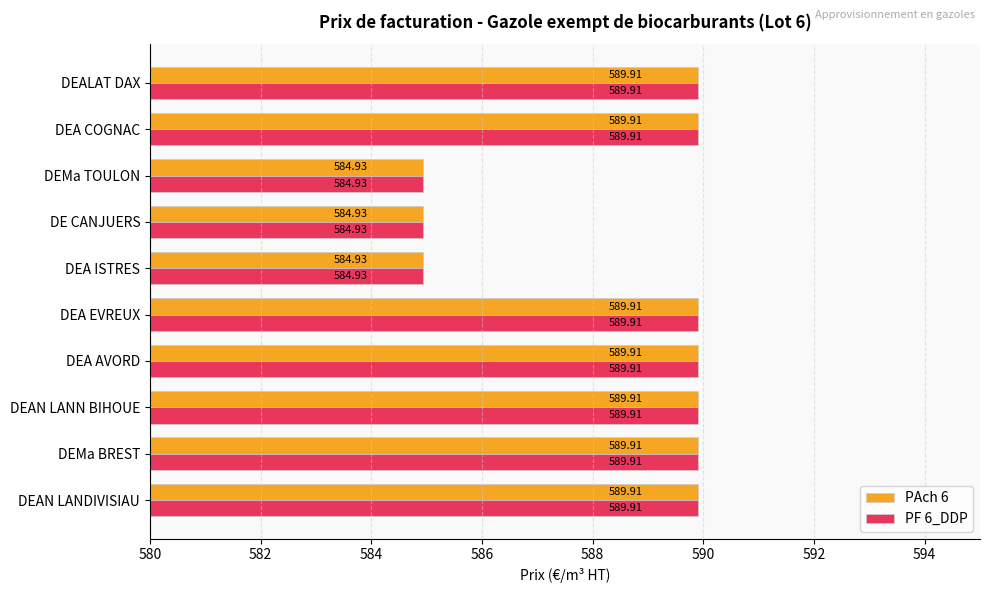

At how many categories does at least one series exceed 587?

7